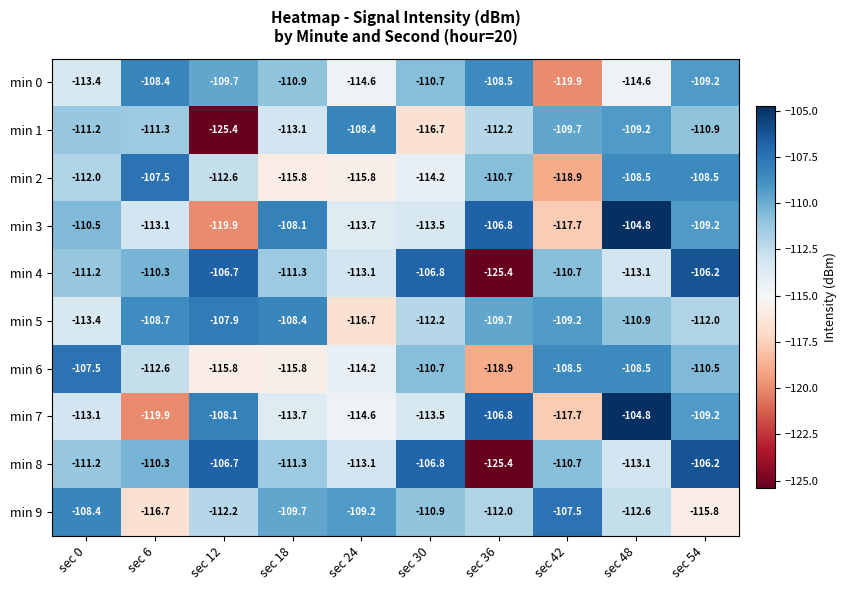

Which category has the lowest value in the min 2 series?

sec 42